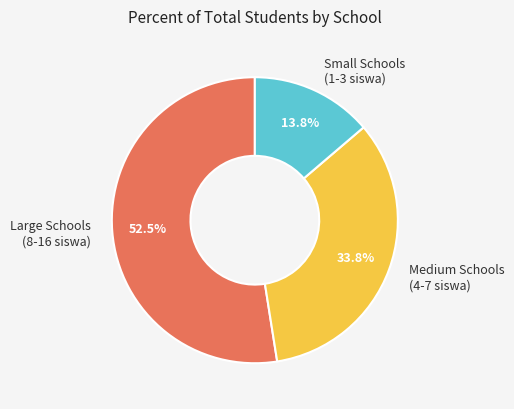

Which has a higher value, Medium Schools (4-7 siswa) or Large Schools (8-16 siswa)?

Large Schools (8-16 siswa)